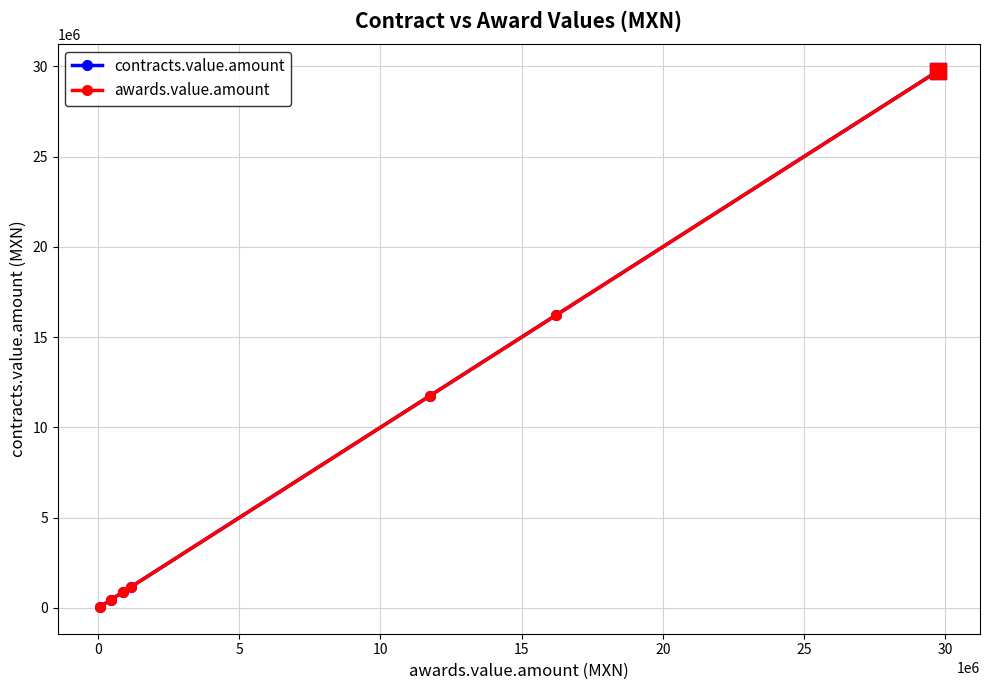

What is the difference between the second highest and minimum values in the contracts.value.amount series?

16171454.1